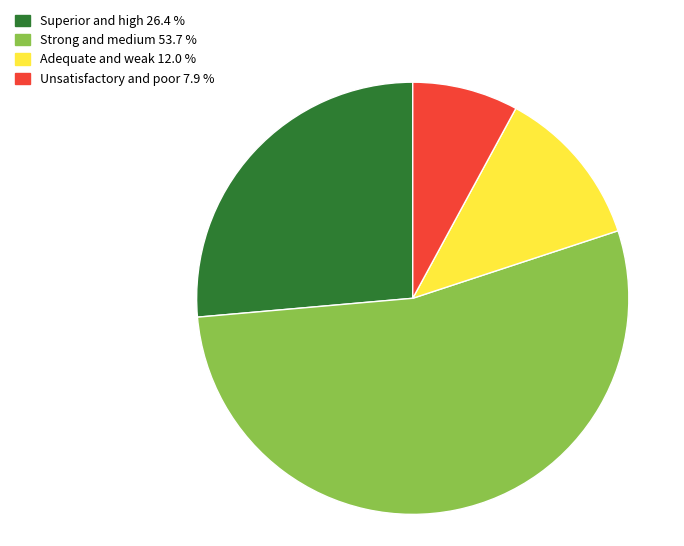

How many slices are in this pie chart?

4